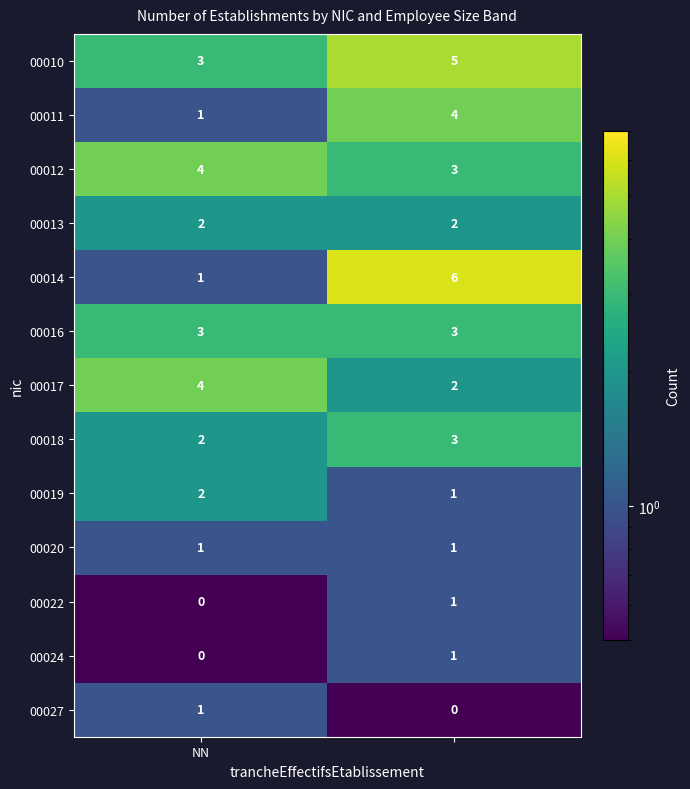

Reading left to right, what are all the values shown in this chart?

00010: 3	5
00011: 1	4
00012: 4	3
00013: 2	2
00014: 1	6
00016: 3	3
00017: 4	2
00018: 2	3
00019: 2	1
00020: 1	1
00022: 0	1
00024: 0	1
00027: 1	0